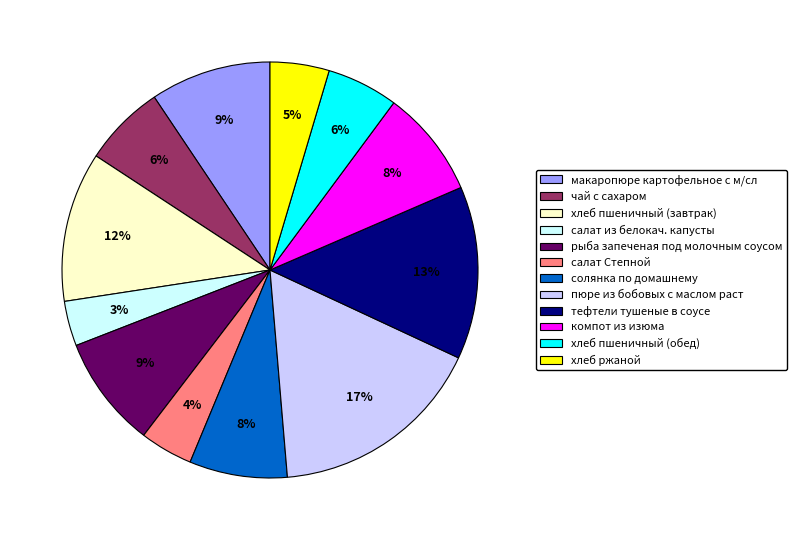

How many slices are in this pie chart?

12